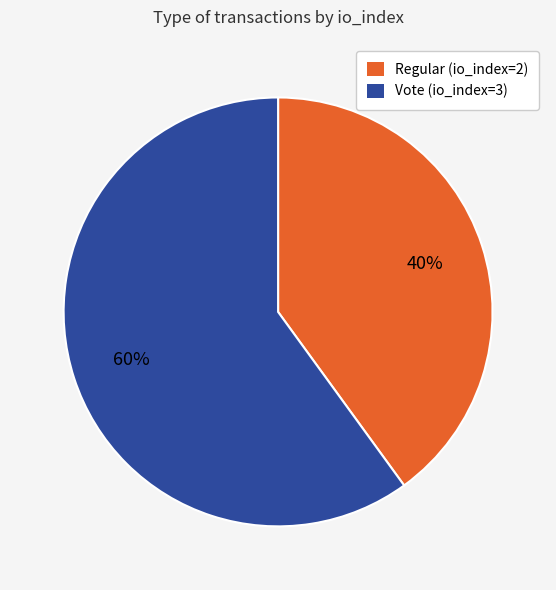

Does any single category account for the majority?

Yes